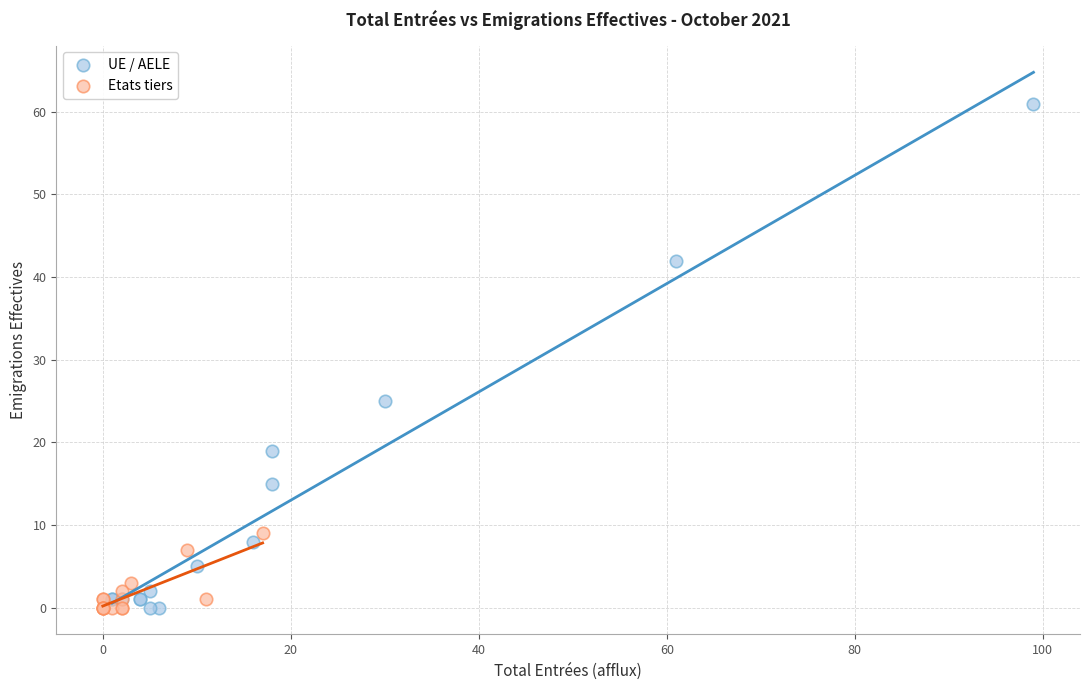

Which series has the widest spread of Y values?

UE / AELE